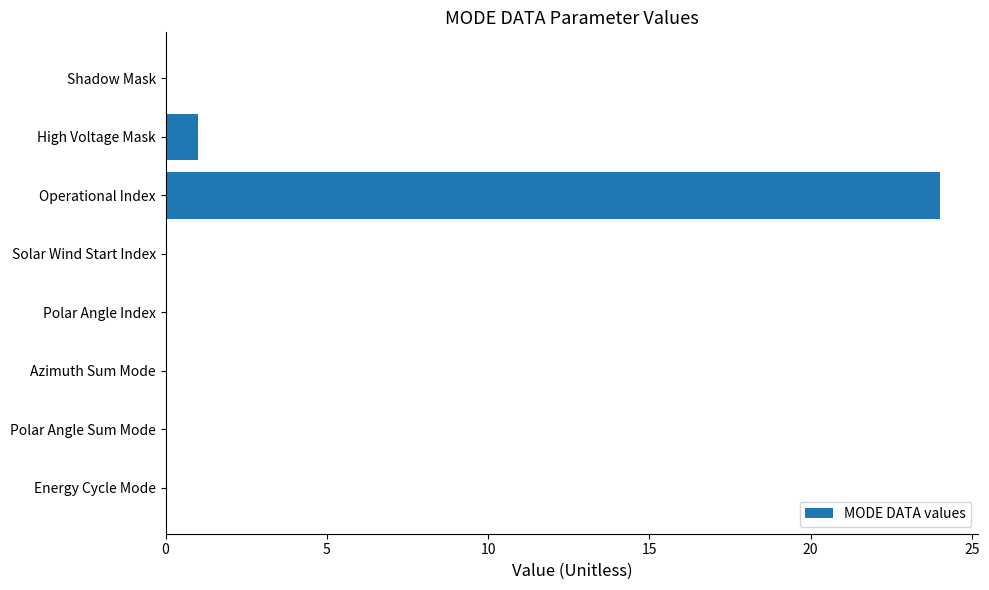

What is the change in value from Operational Index to Polar Angle Sum Mode?

-24